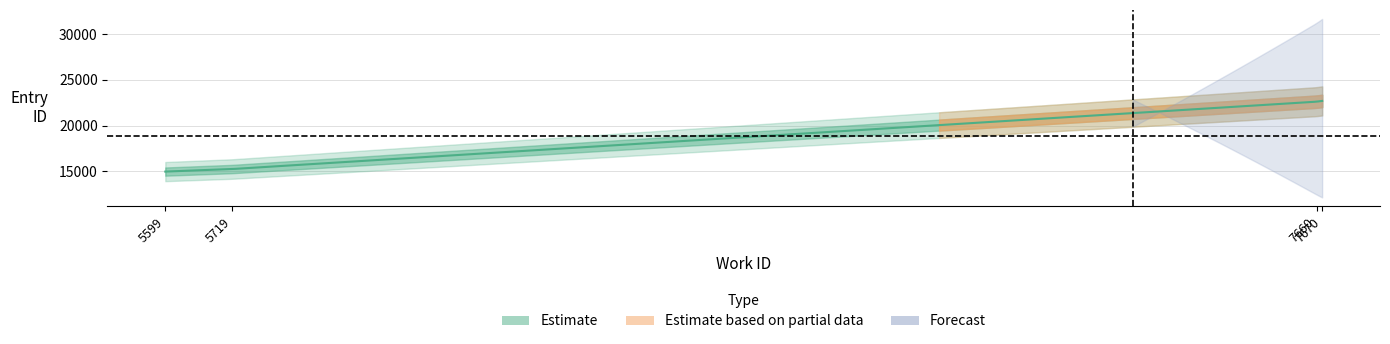

Is the value of id at 7670 greater than the value of work_id at 7670?

Yes